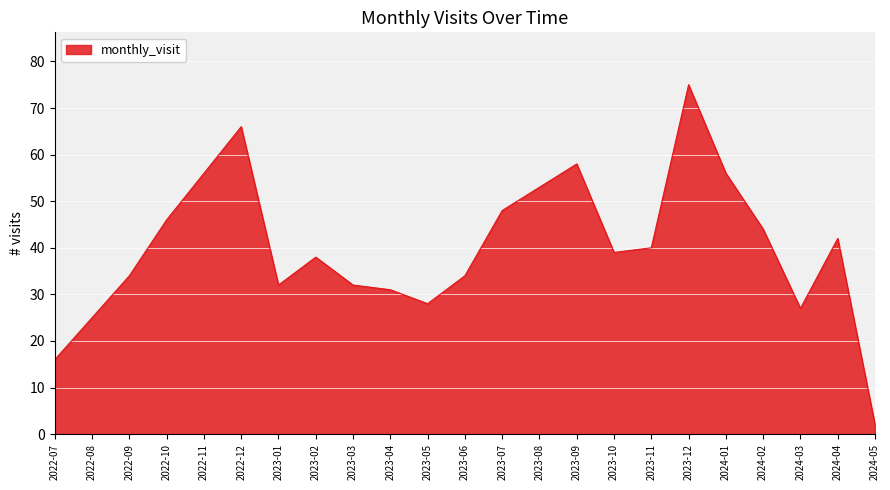

What is the difference between the maximum and minimum values?

73